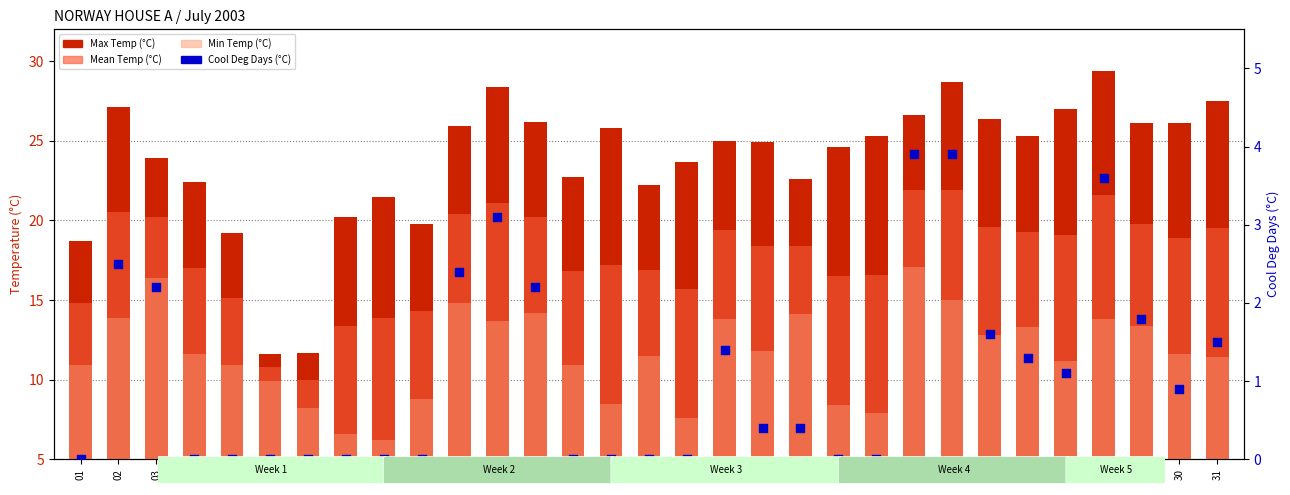

What are all the series names shown in the legend?

Max Temp (°C), Mean Temp (°C), Min Temp (°C), Cool Deg Days (°C)